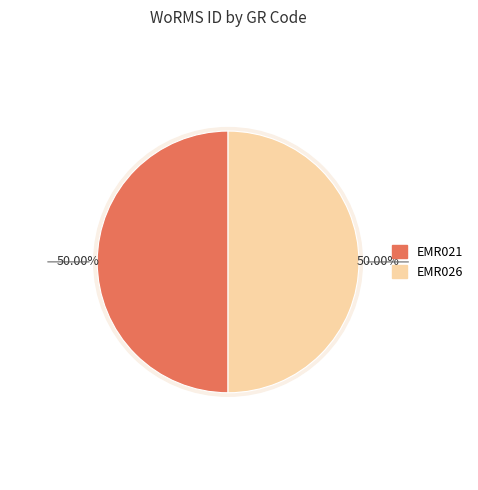

Which category has the biggest portion of the pie?

EMR026